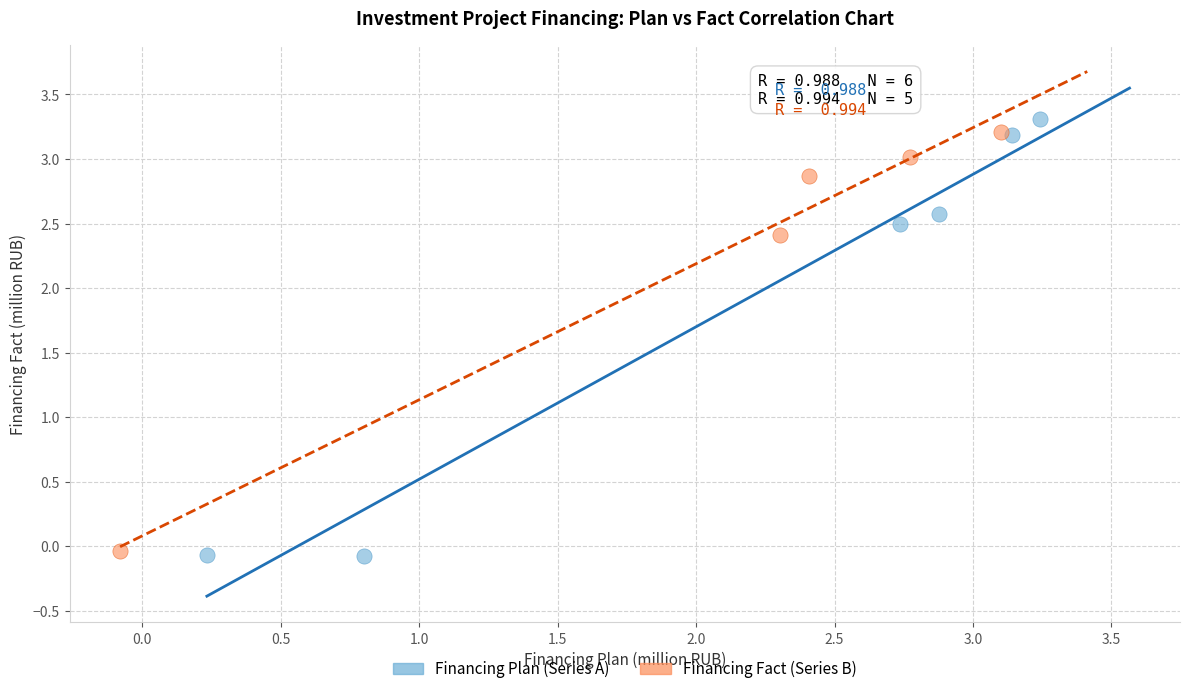

Which series has the widest spread of Y values?

Financing Plan (Series A)